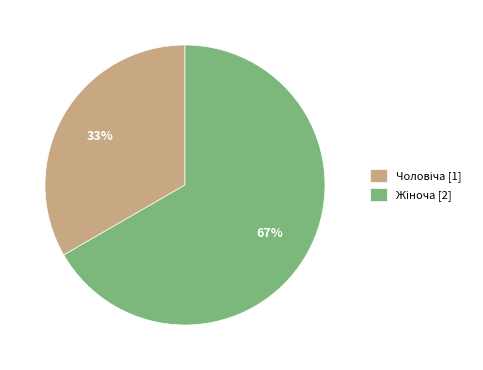

Does any single category account for the majority?

Yes